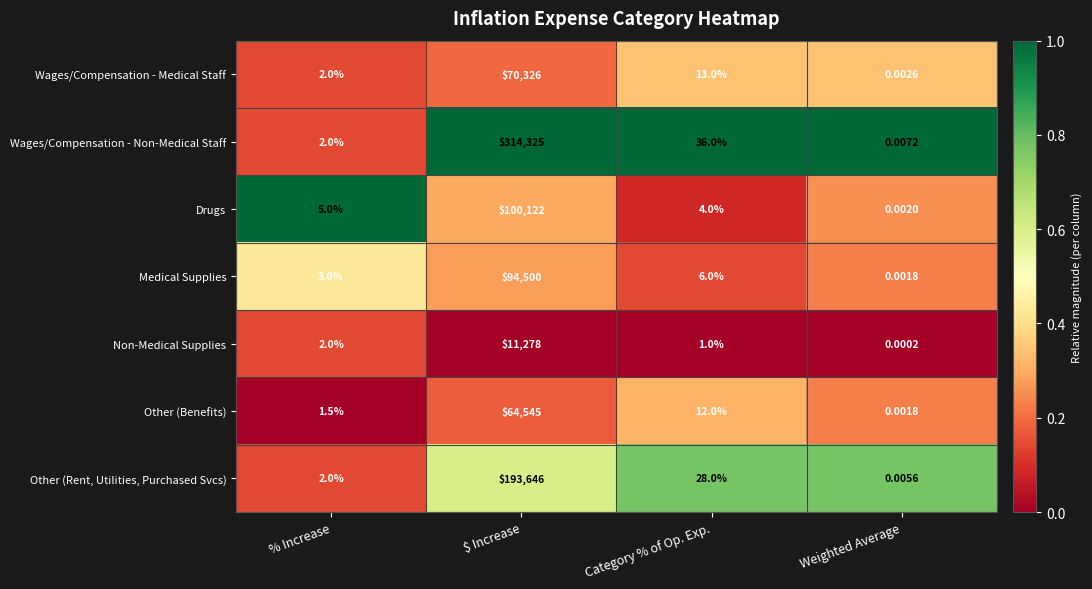

What is the spread (max minus min) of values at $ Increase?

303047.0